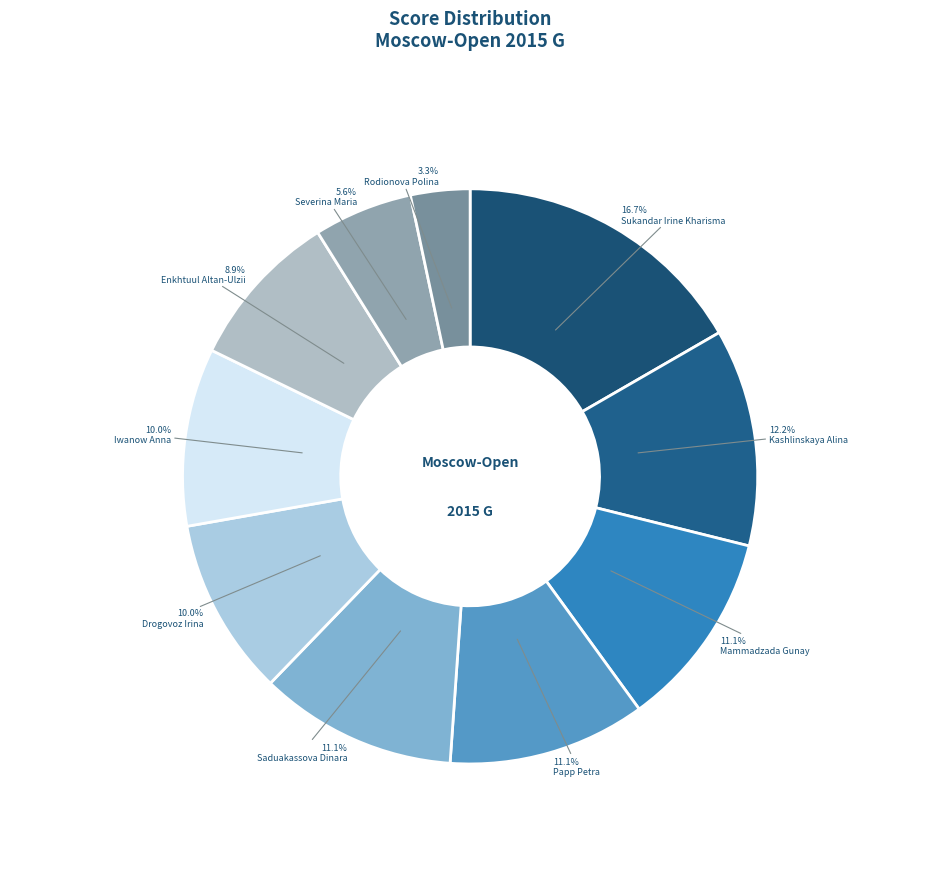

Rank the categories by value from highest to lowest.

Sukandar Irine Kharisma, Kashlinskaya Alina, Mammadzada Gunay, Papp Petra, Saduakassova Dinara, Drogovoz Irina, Iwanow Anna, Enkhtuul Altan-Ulzii, Severina Maria, Rodionova Polina